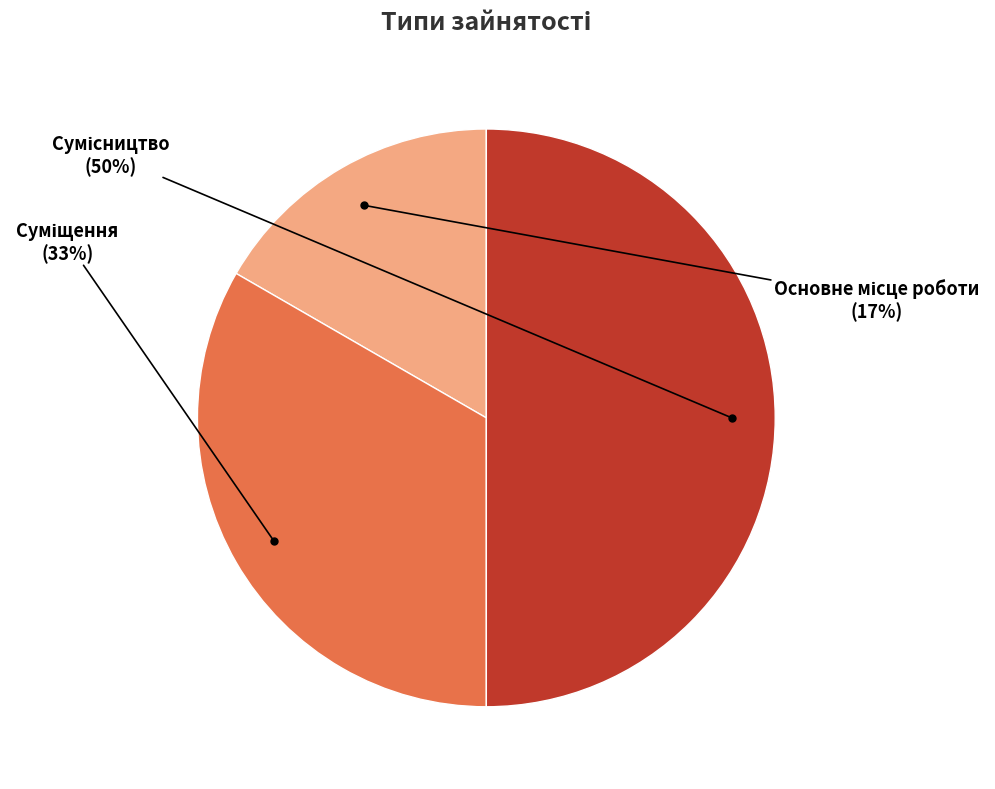

To the nearest percent, what is the average slice percentage?

33%